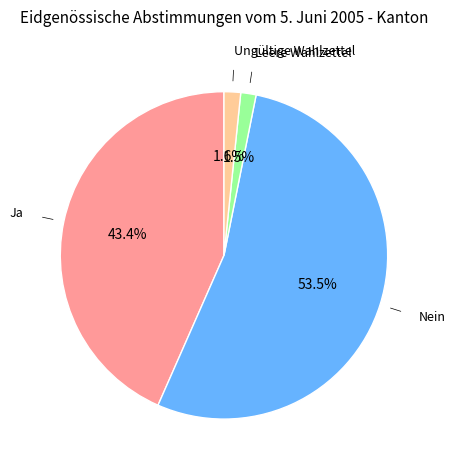

Is there a majority slice in this chart?

Yes